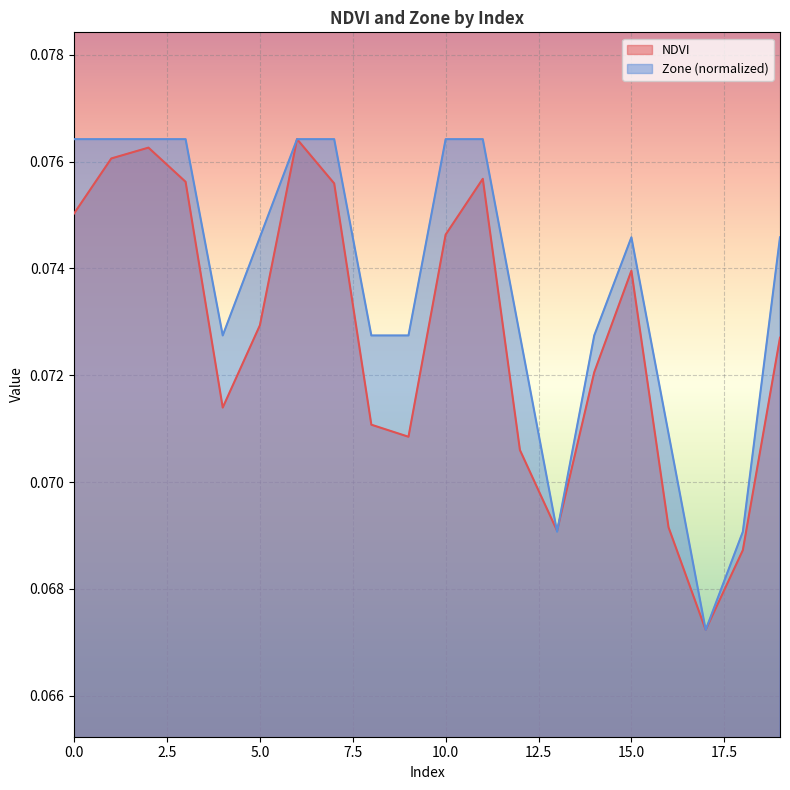

What is the sum of all NDVI values?

1.5